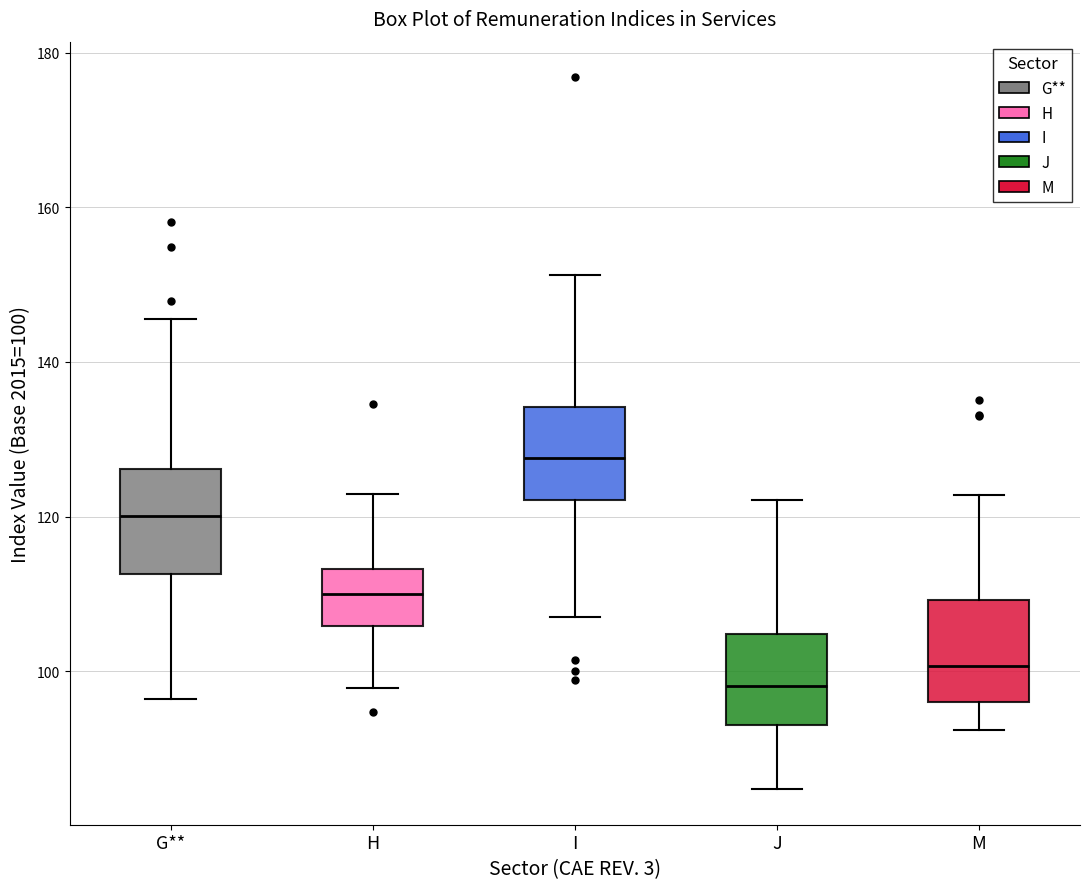

Where does the lower whisker of the box for M end on the y-axis? The values are not printed on the chart, so give them approximately, as read against the axis.

92